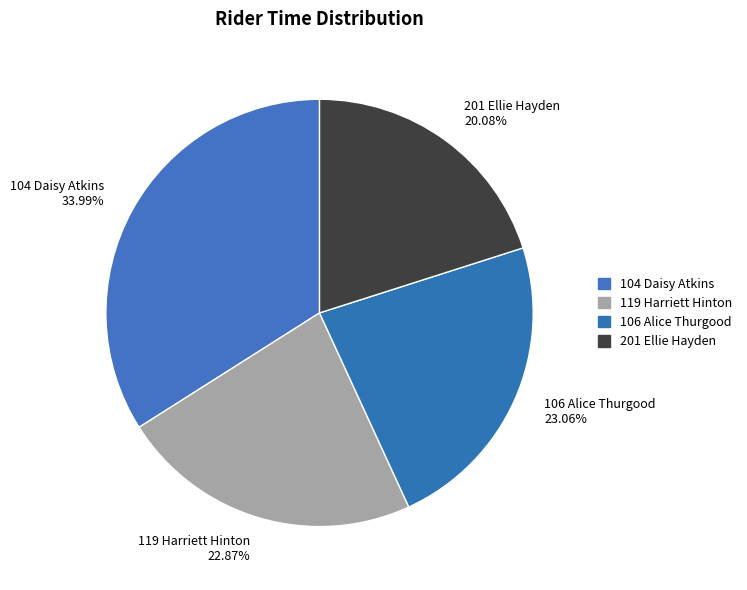

How many segments does this pie chart have?

4